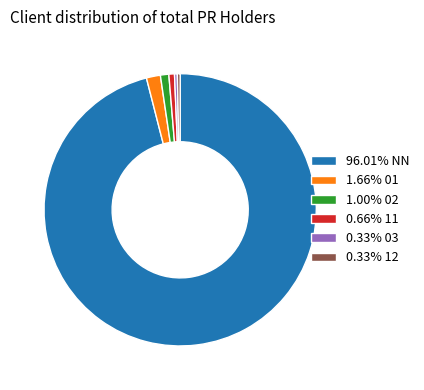

Is there a majority slice in this chart?

Yes